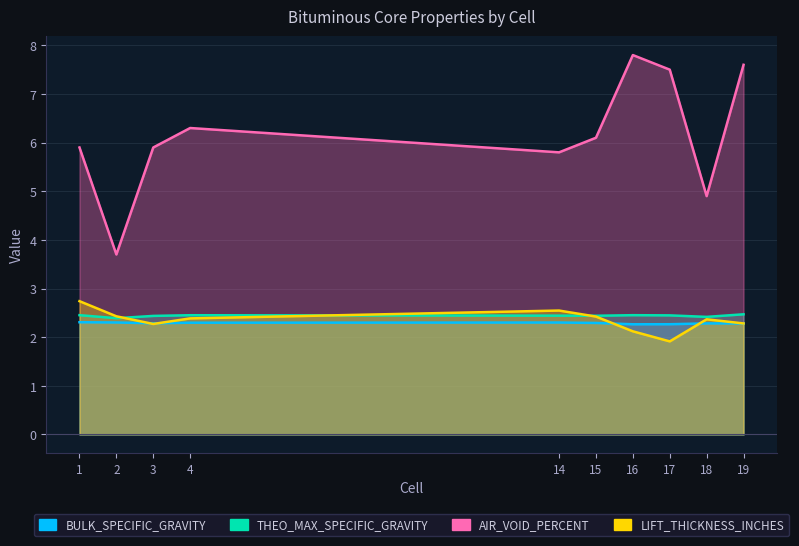

The THEO_MAX_SPECIFIC_GRAVITY series shows 4.3 at 17. True or false?

False